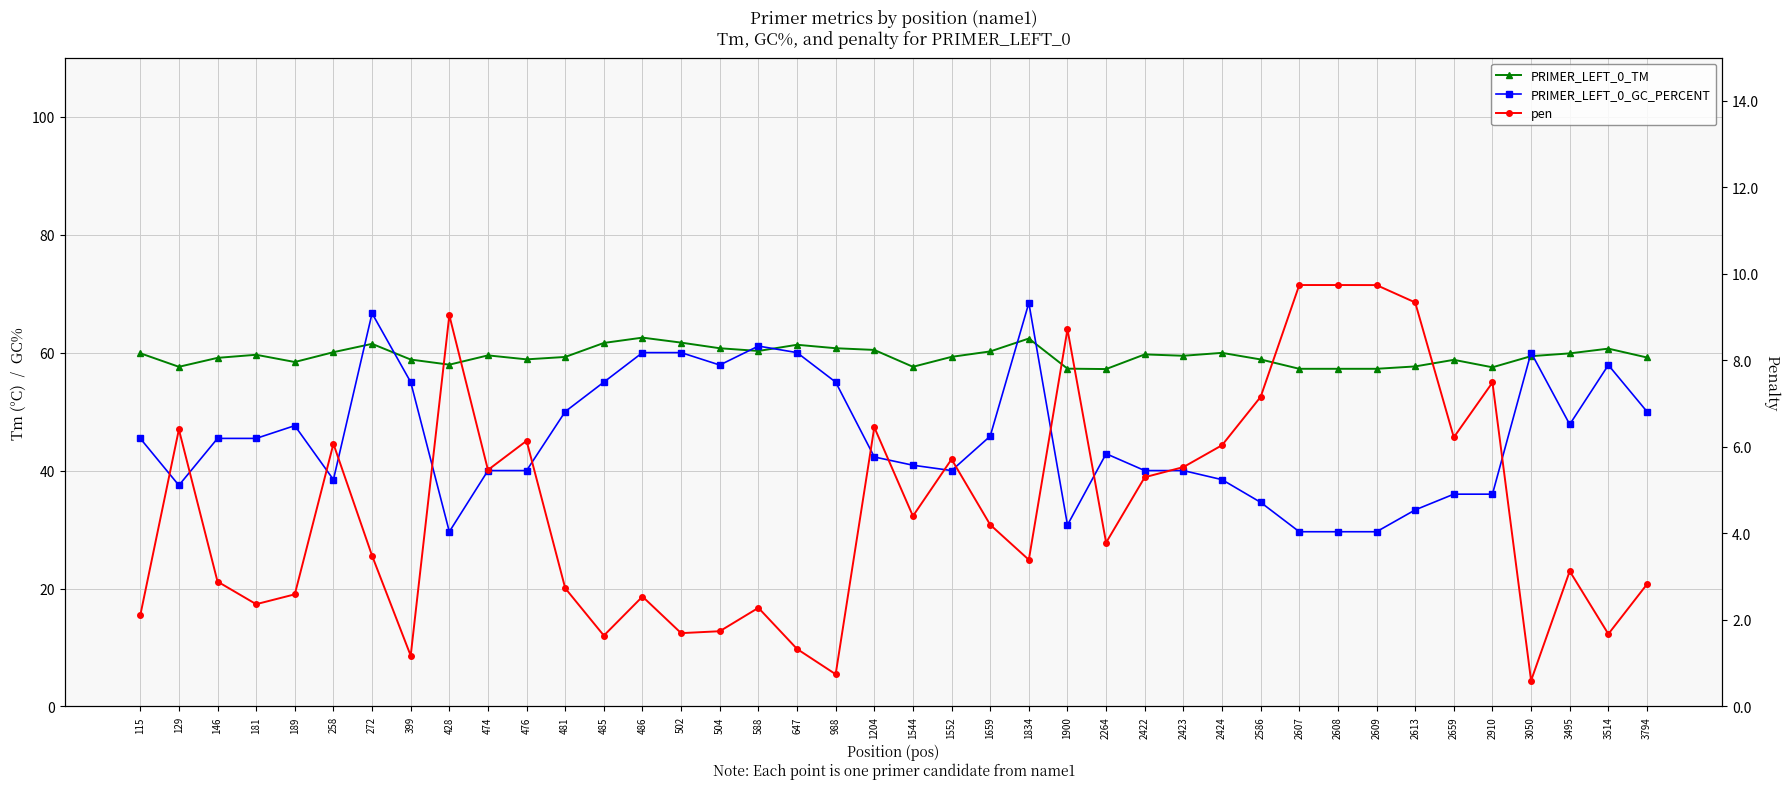

Does the chart display data point markers on the line(s)?

Yes